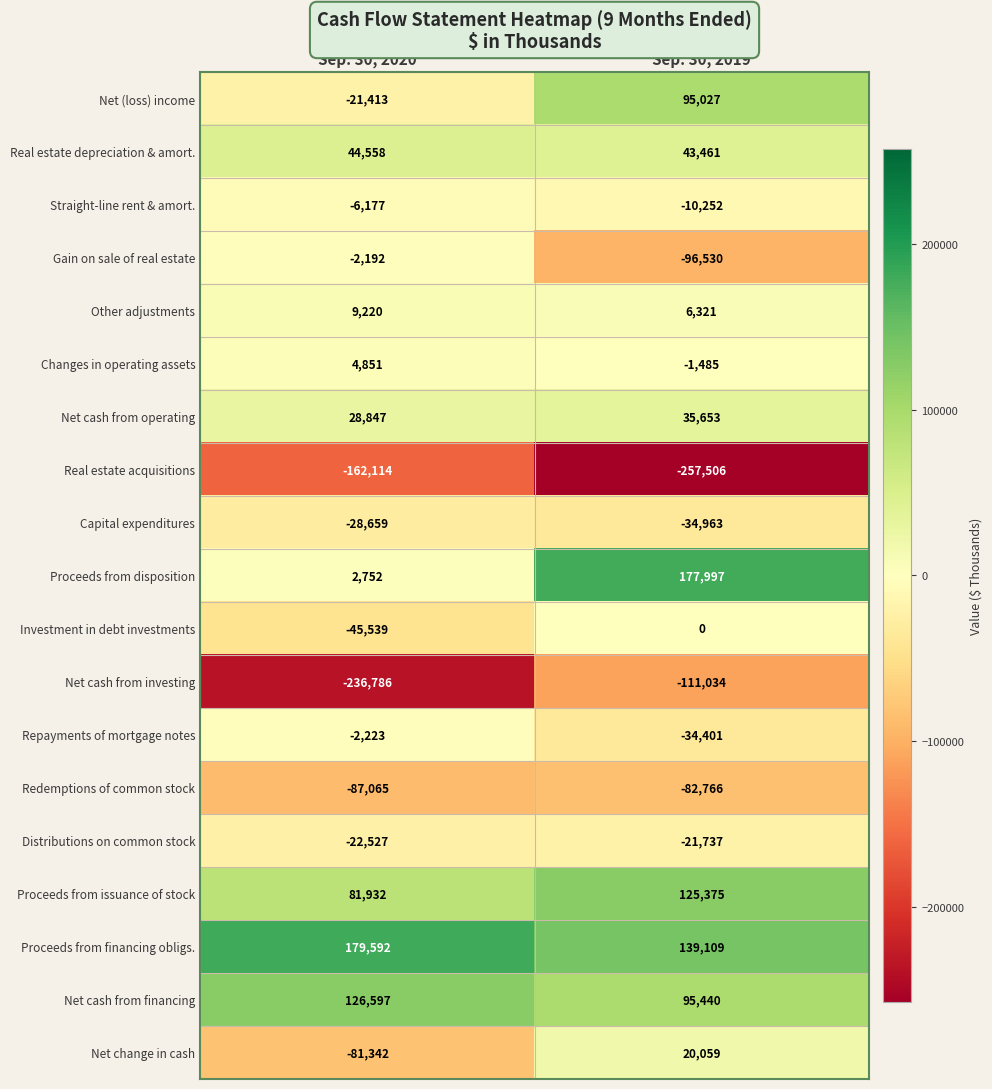

At how many categories does at least one series exceed 123450?

2